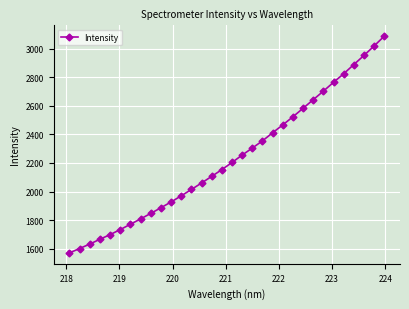

True or false: there are more than 2 points higher than both neighbors.

False